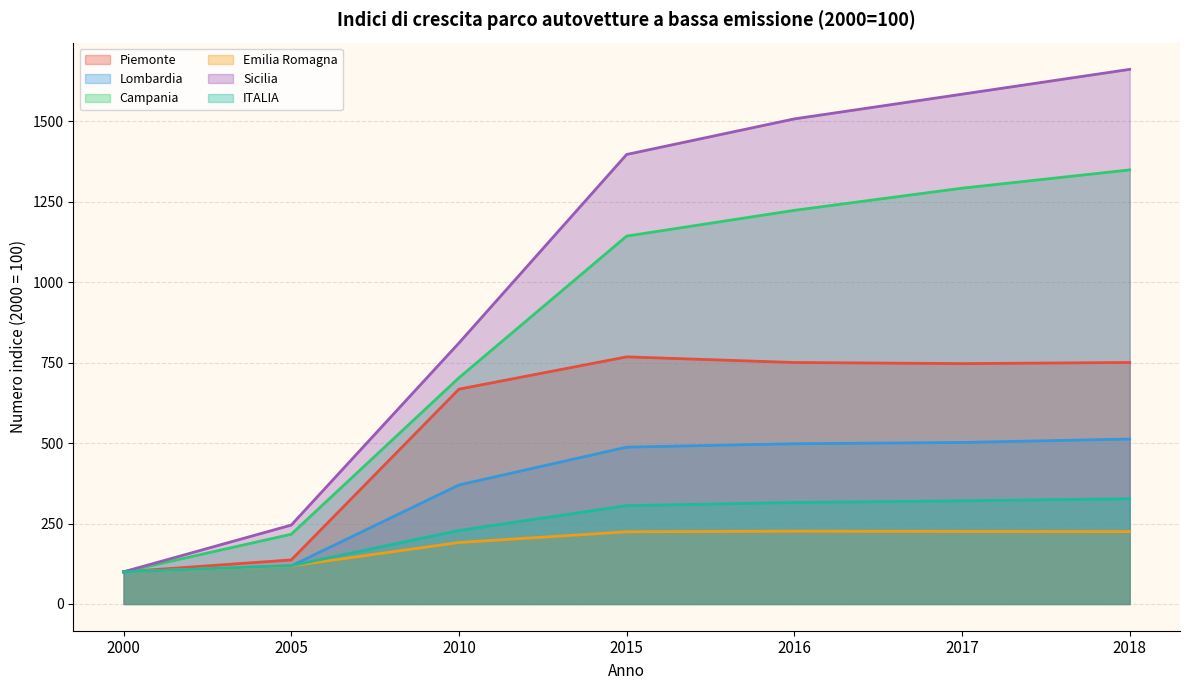

Rank the series at 2017 from highest to lowest value.

Sicilia, Campania, Piemonte, Lombardia, ITALIA, Emilia Romagna